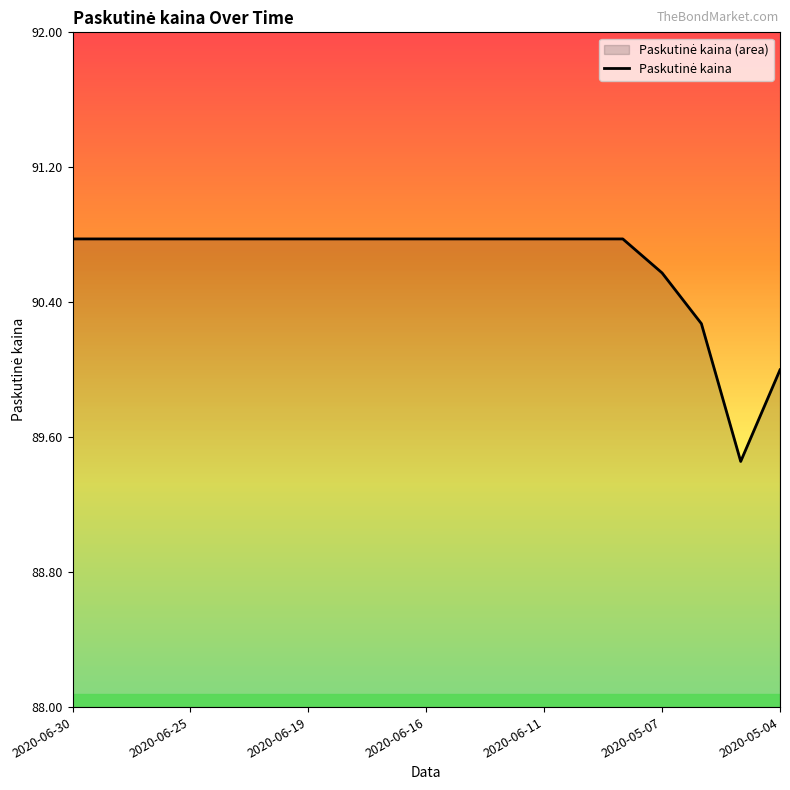

The chart shows a value of 90.0 at 2020-05-04. True or false?

True